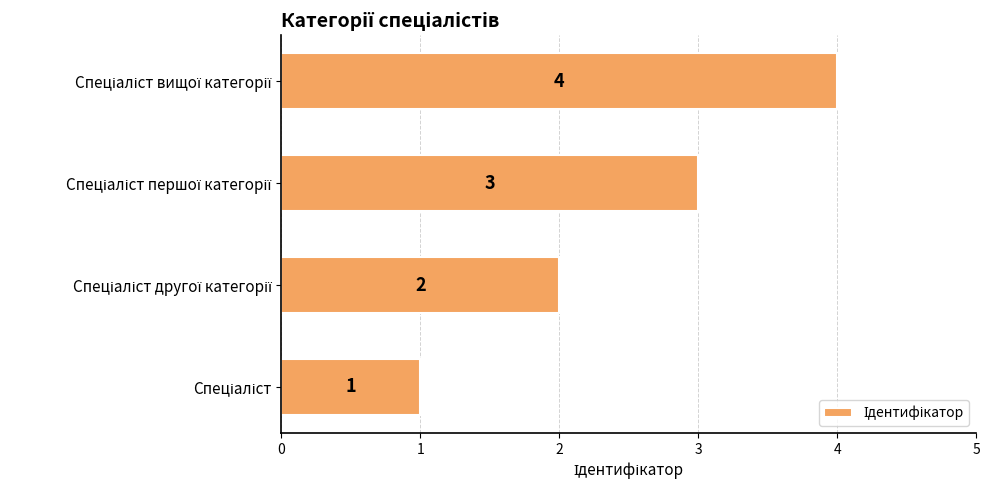

What is the maximum value shown in the chart?

4